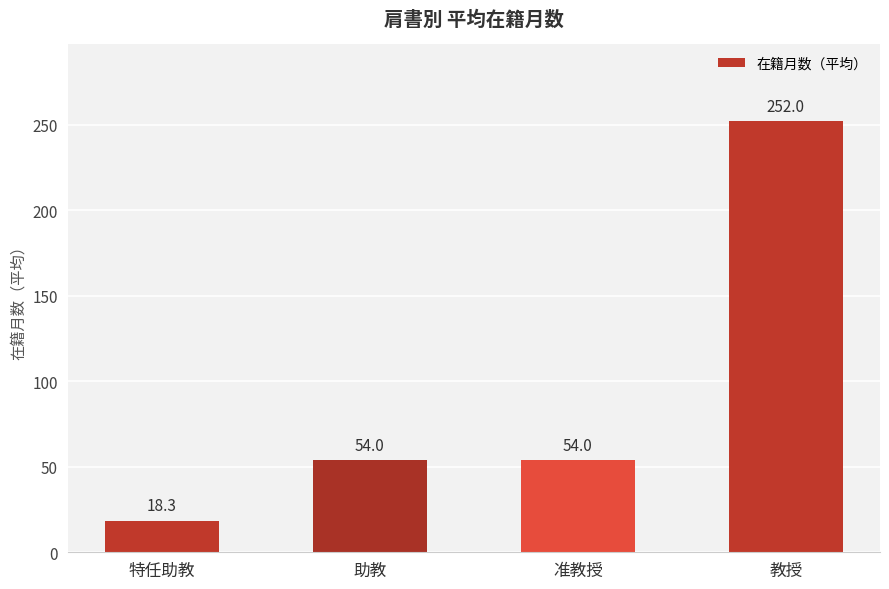

What is the difference between the maximum and minimum values?

233.7